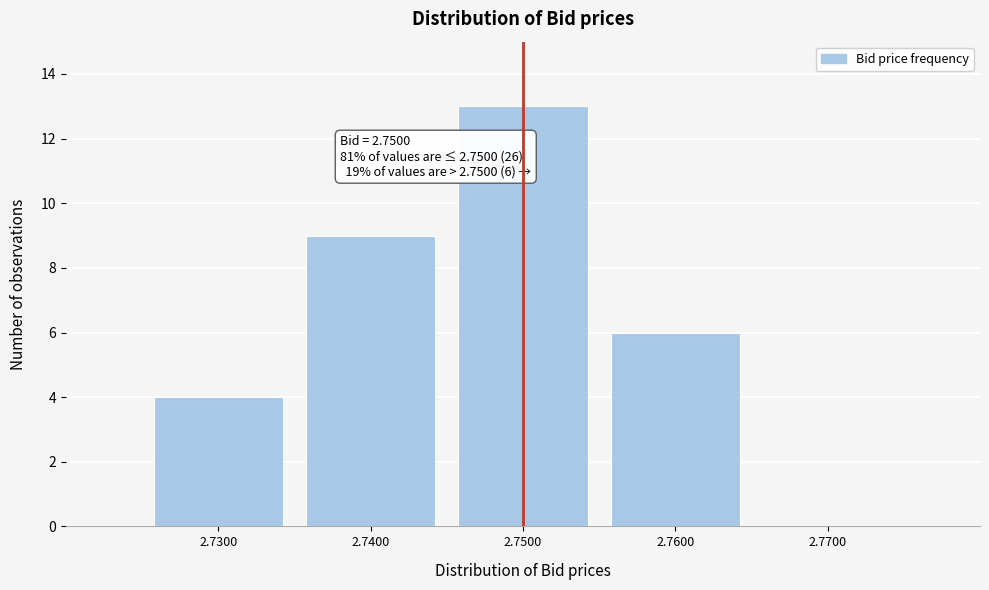

Reading right to left, list all the values displayed in this chart.

2.7700=0	2.7600=6	2.7500=13	2.7400=9	2.7300=4